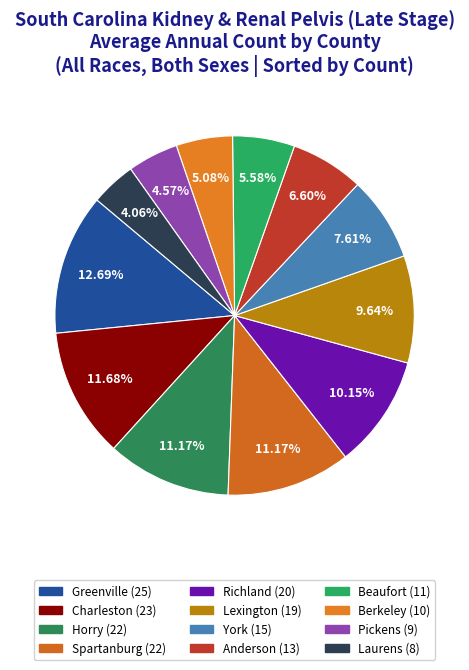

What percentage do Charleston and Berkeley together represent?

16.8%